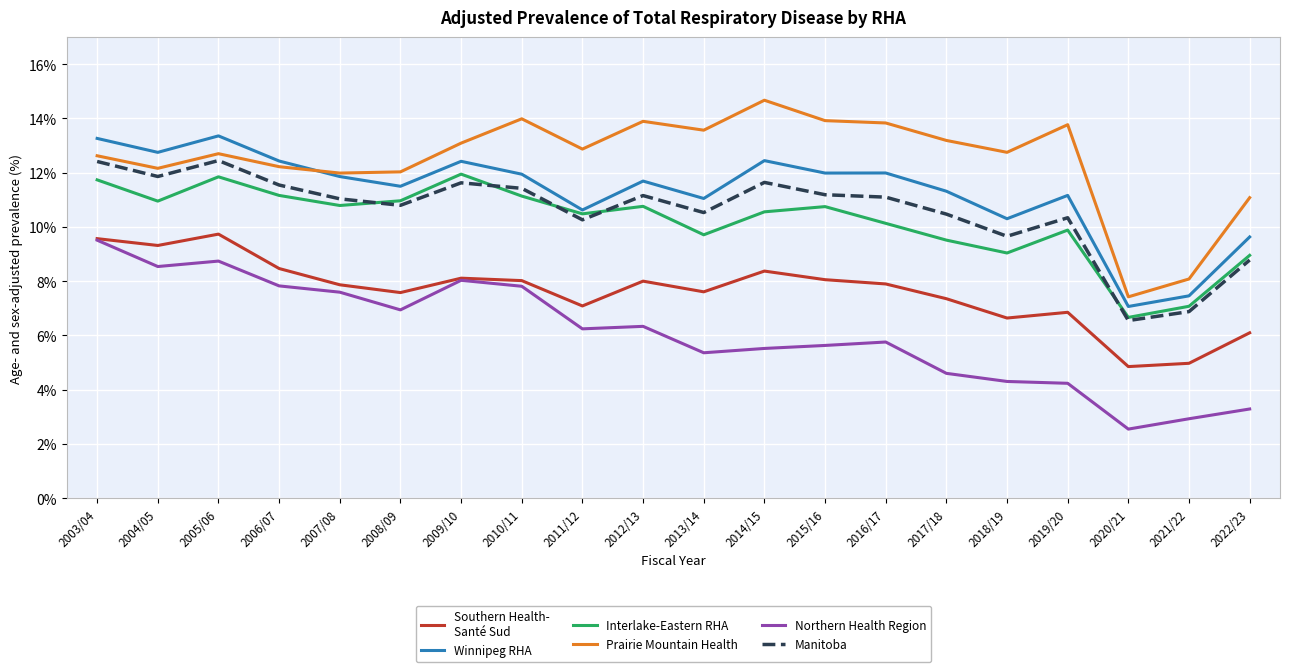

What is the spread (max minus min) of values at 2016/17?

8.1